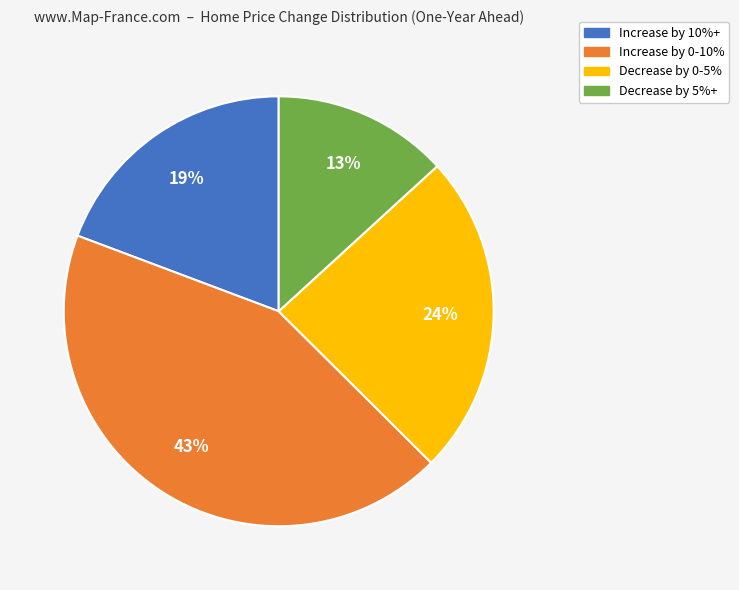

How many slices are in this pie chart?

4